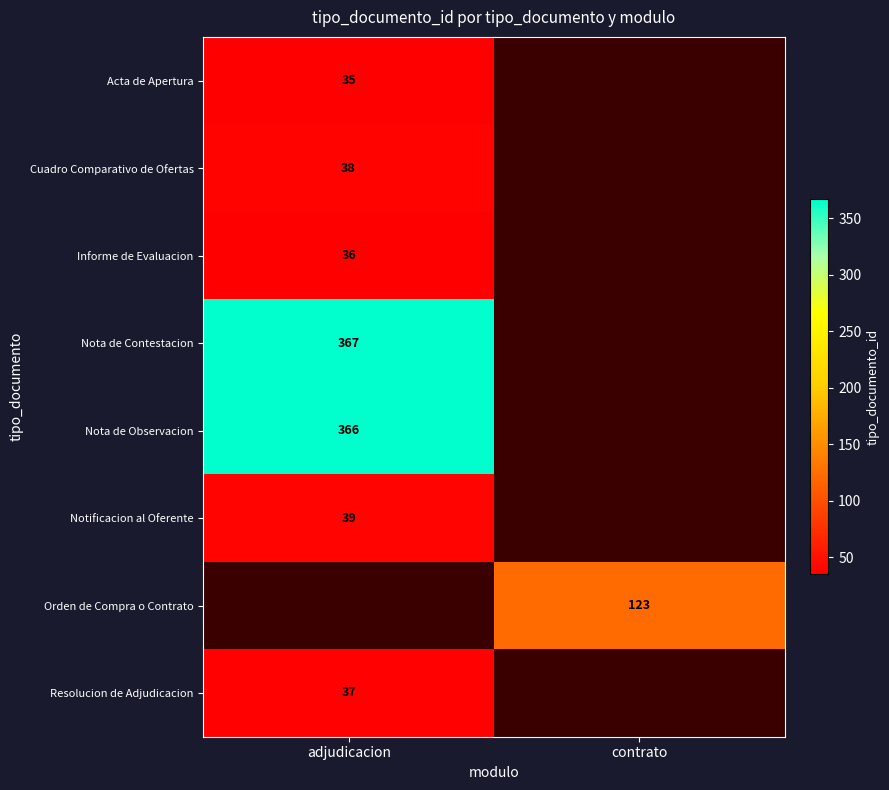

What is the minimum value shown in the chart?

35.0